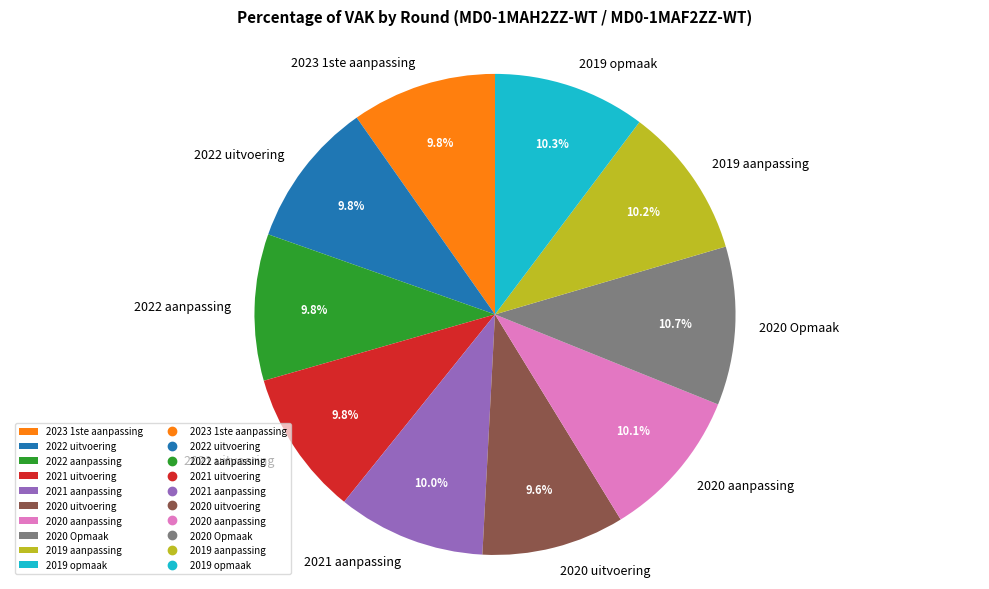

True or false: 2019 aanpassing accounts for 25% of the total.

False